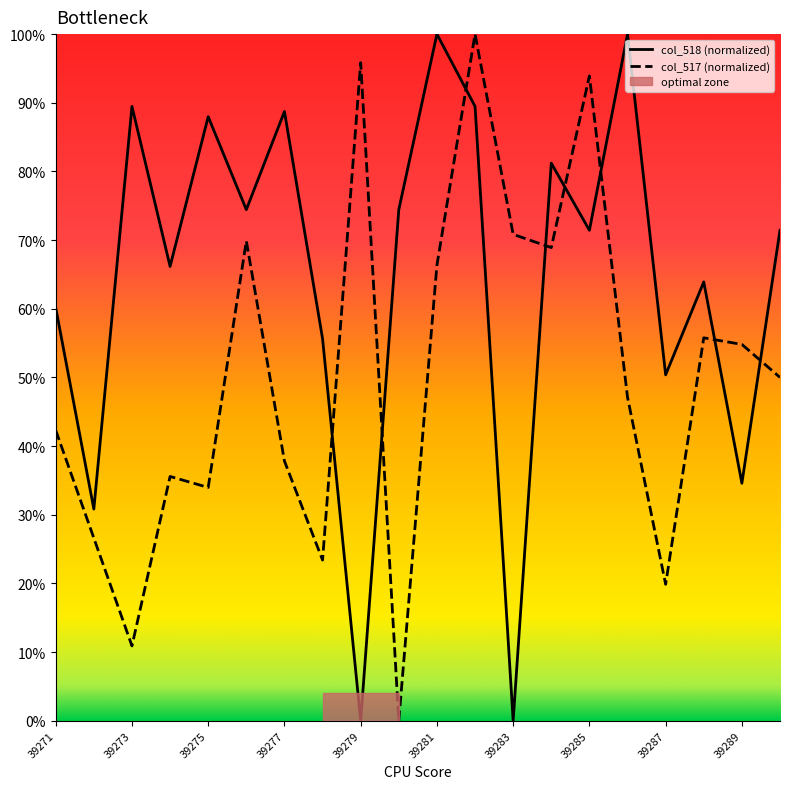

What is the total value across all series at 39289?

89.4